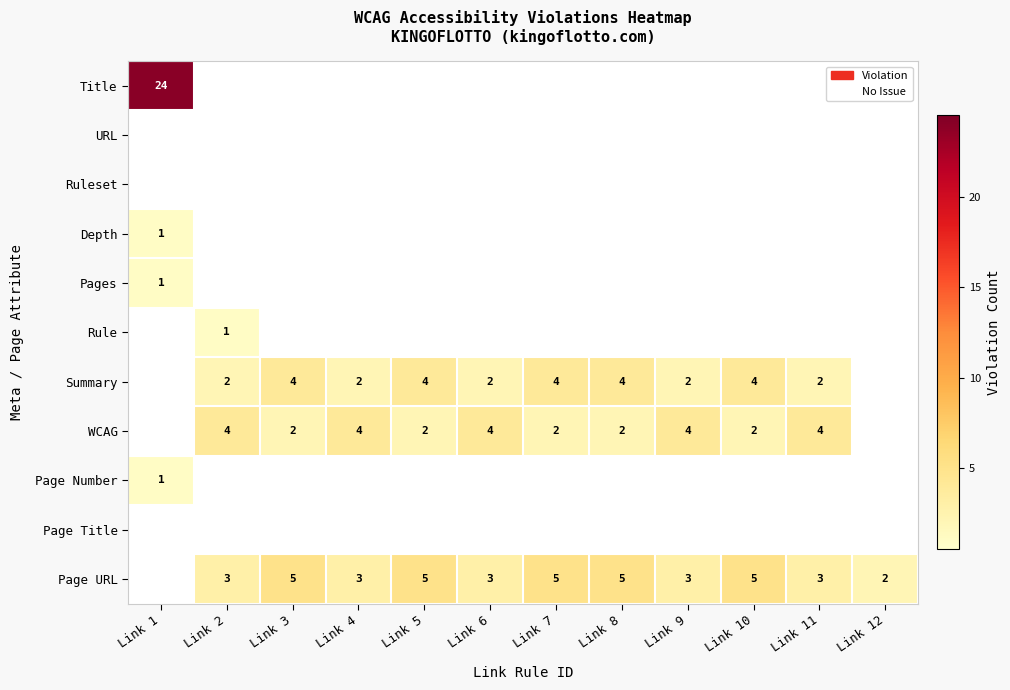

True or false: Page URL has a value of 2 at Link 12.

True